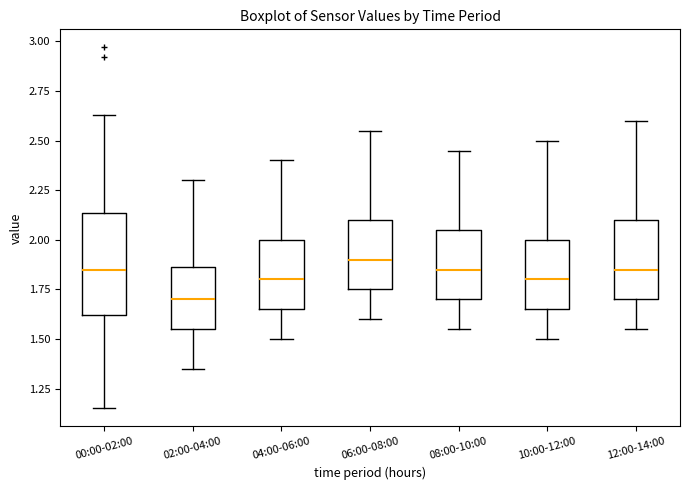

Where is the upper edge of the box for 04:00-06:00 on the y-axis? The values are not printed on the chart, so give them approximately, as read against the axis.

2.00